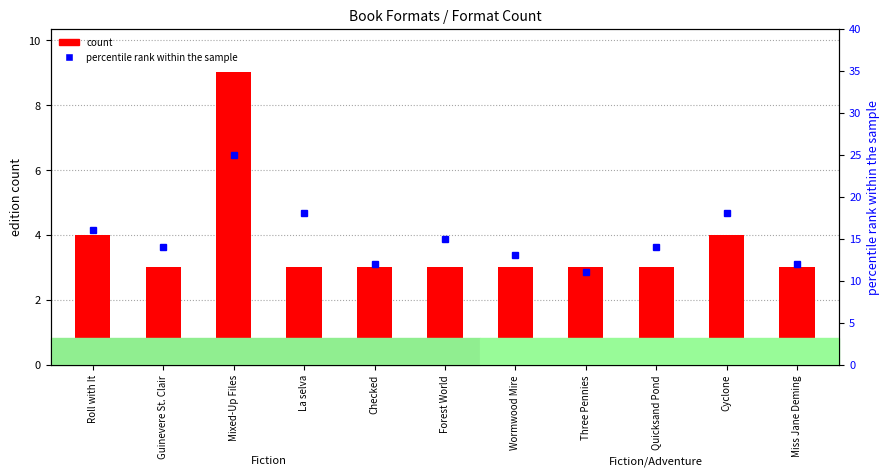

How many data points in percentile rank within the sample are less than 14?

4